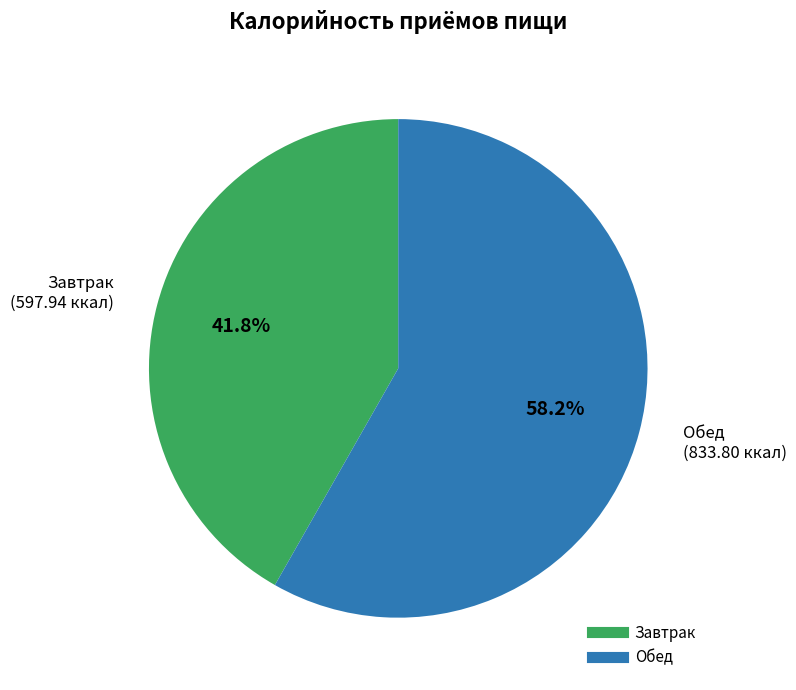

Is it true that Обед is 58% of the pie?

True